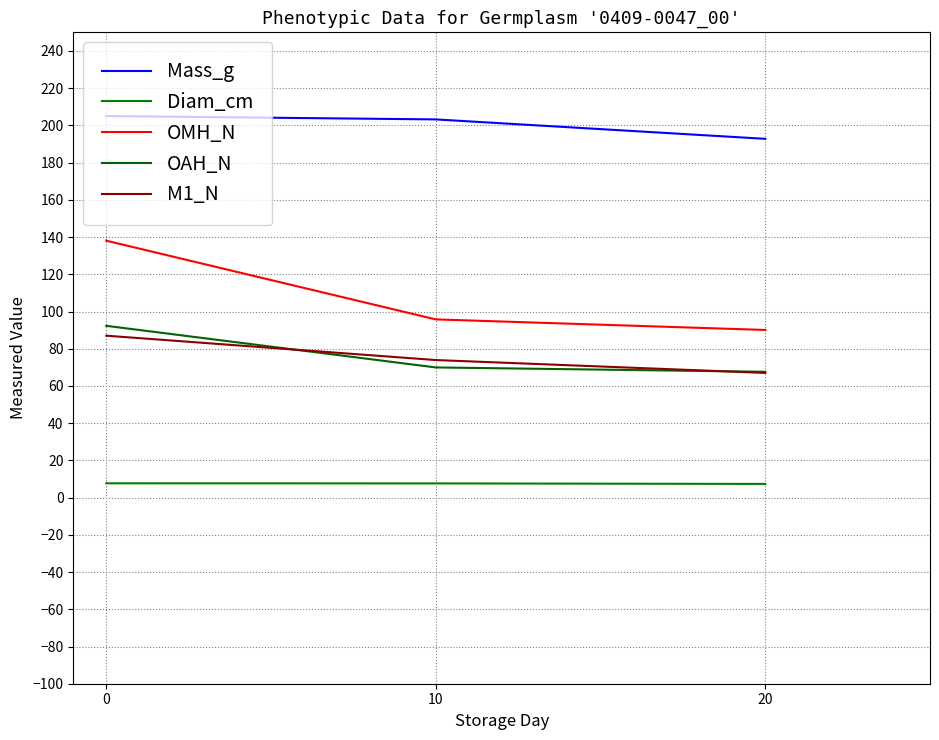

True or false: OMH_N has a value of 128.3 at 10.

False